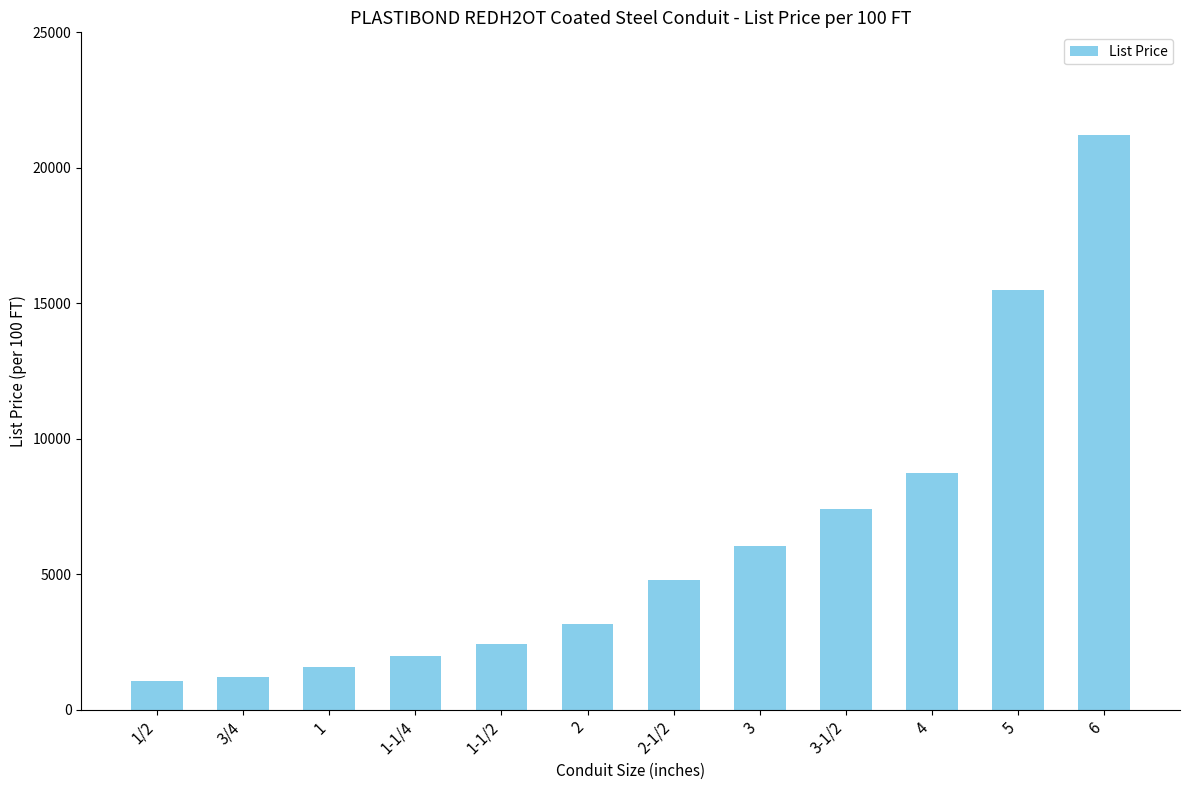

What is the difference between the maximum and second lowest values?

19984.1